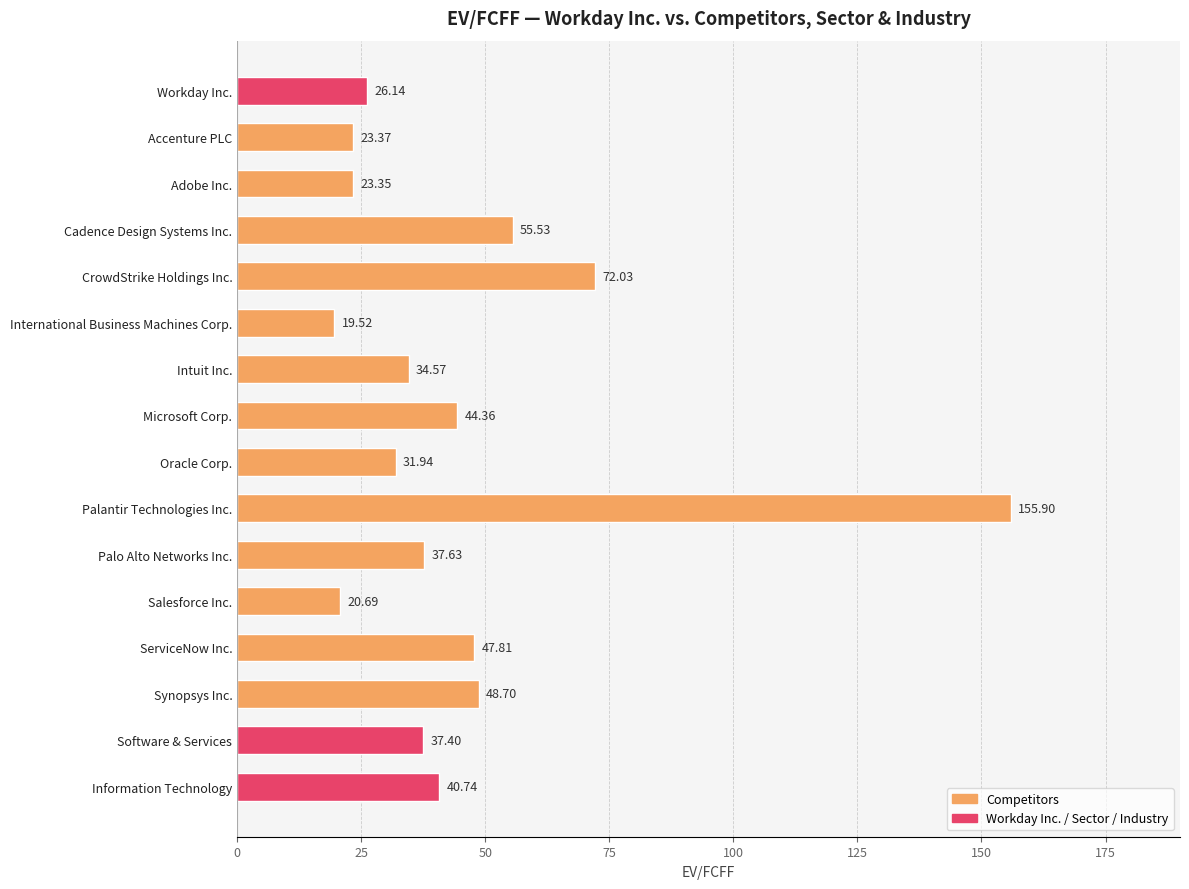

List the labels in order of value, largest first.

Palantir Technologies Inc., CrowdStrike Holdings Inc., Cadence Design Systems Inc., Synopsys Inc., ServiceNow Inc., Microsoft Corp., Information Technology, Palo Alto Networks Inc., Software & Services, Intuit Inc., Oracle Corp., Workday Inc., Accenture PLC, Adobe Inc., Salesforce Inc., International Business Machines Corp.